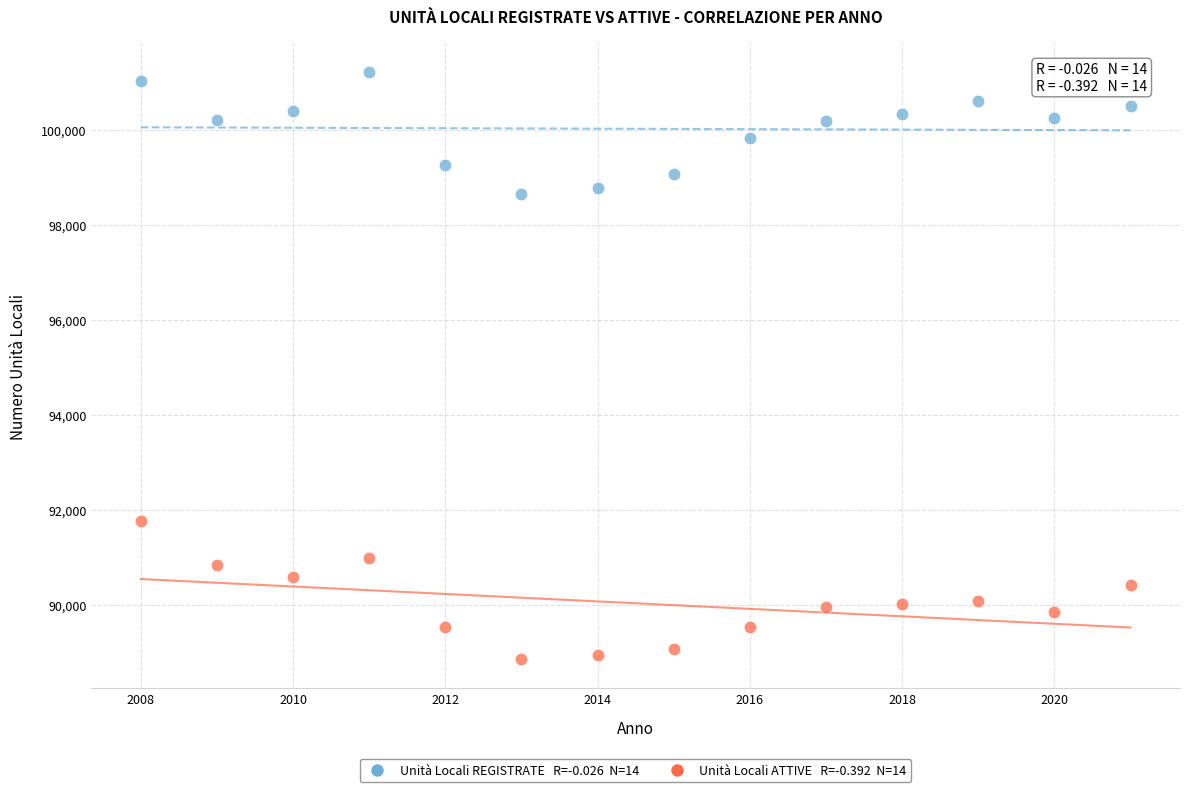

Across all series, what Y value is closest to 95038?

91774